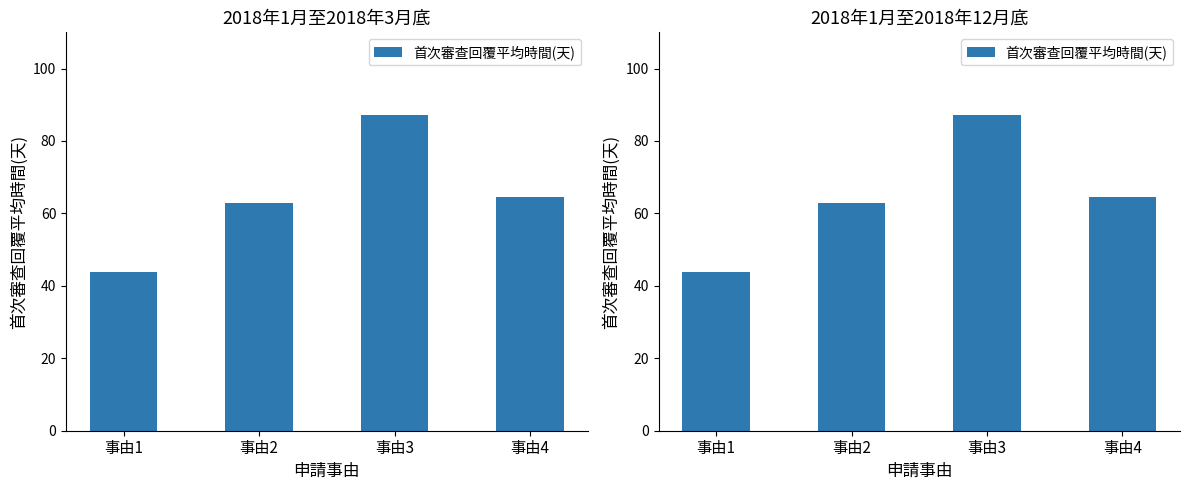

What is the difference between the maximum and minimum values?

43.6